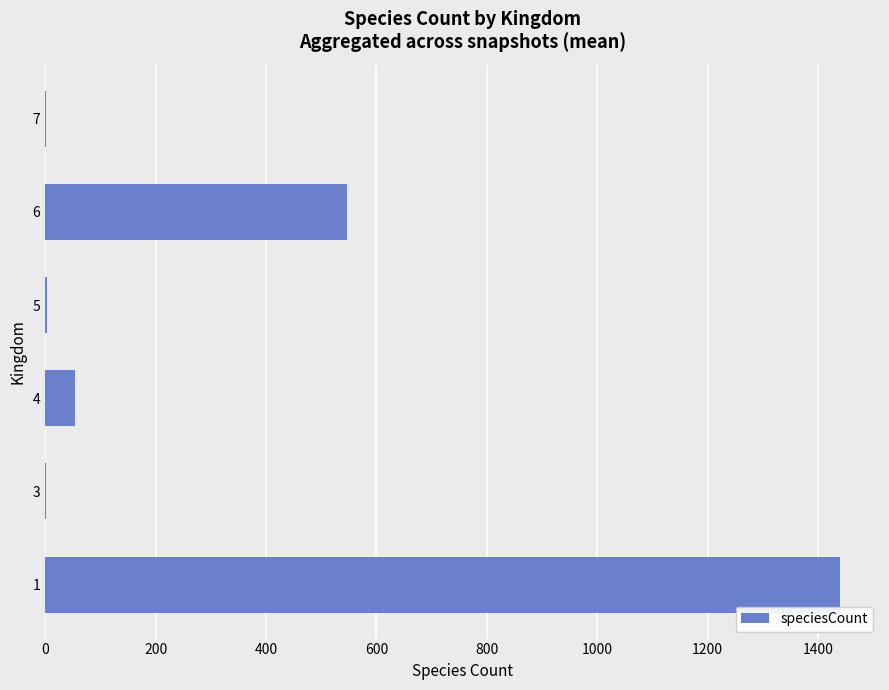

What is the sum of all values?

2048.3